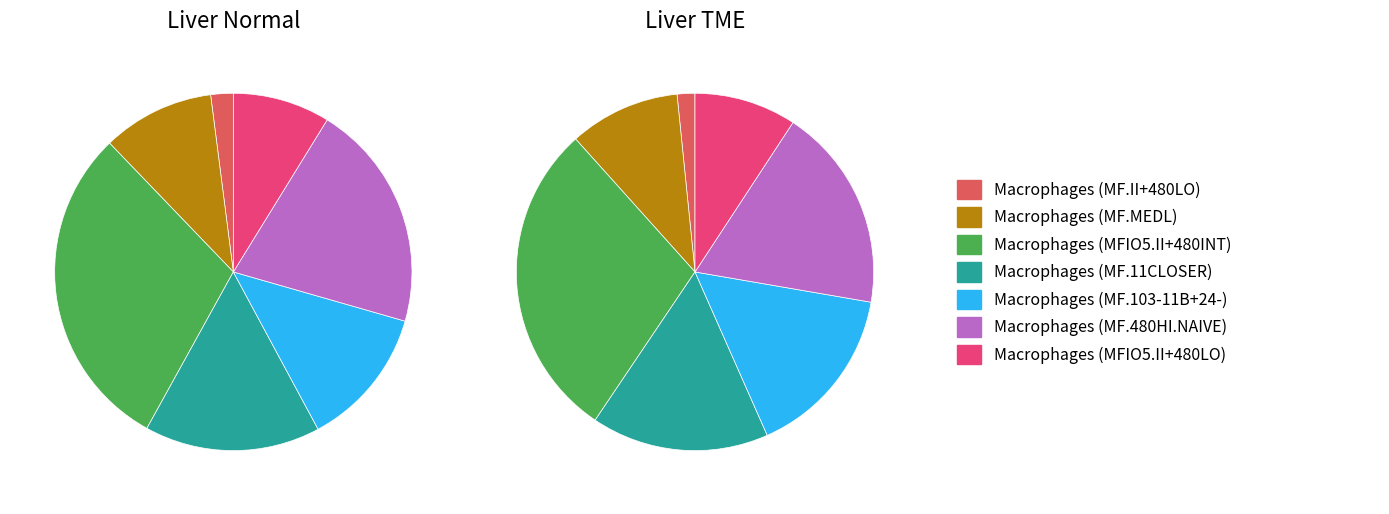

True or false: 30 accounts for 1% of the total.

False